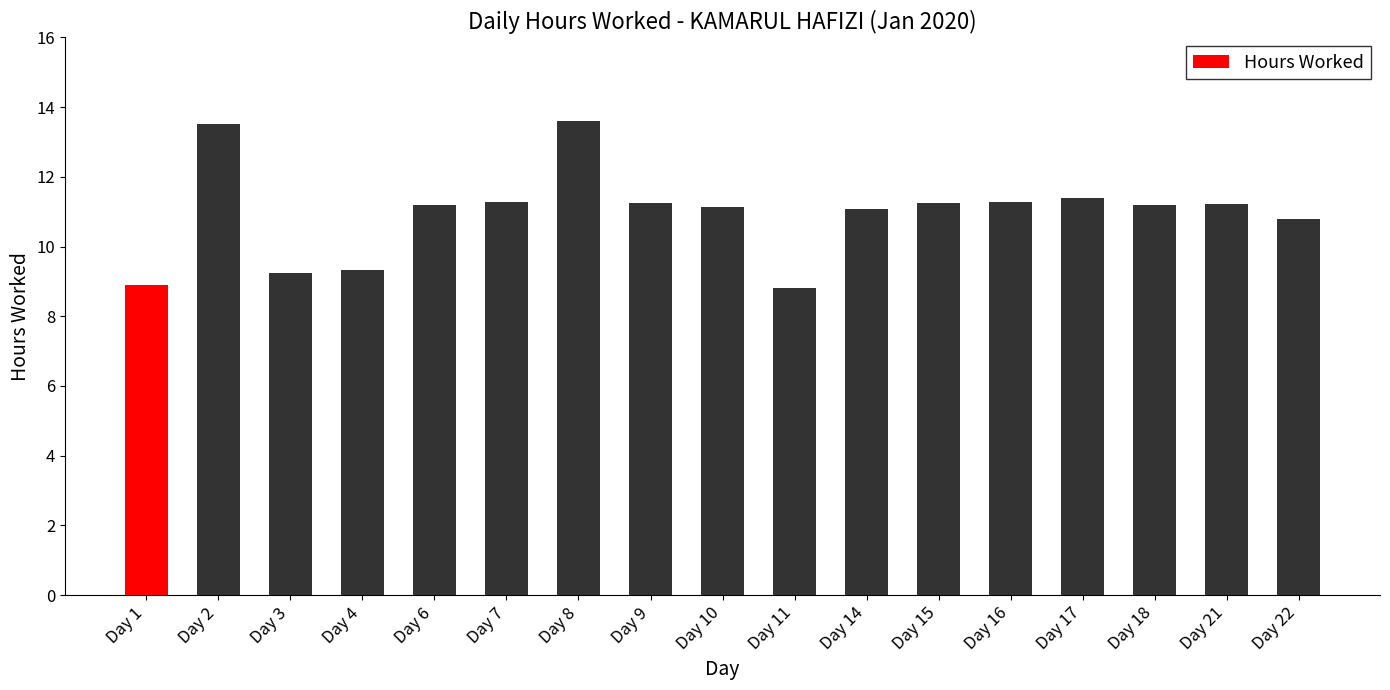

True or false: the data shows 11.3 at Day 16.

True